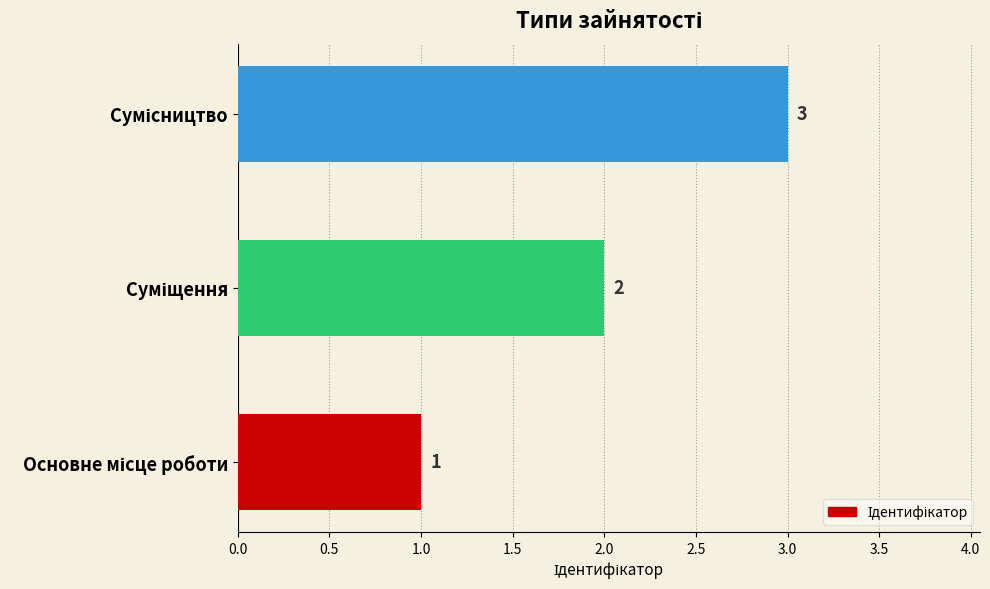

What is the maximum value shown in the chart?

3